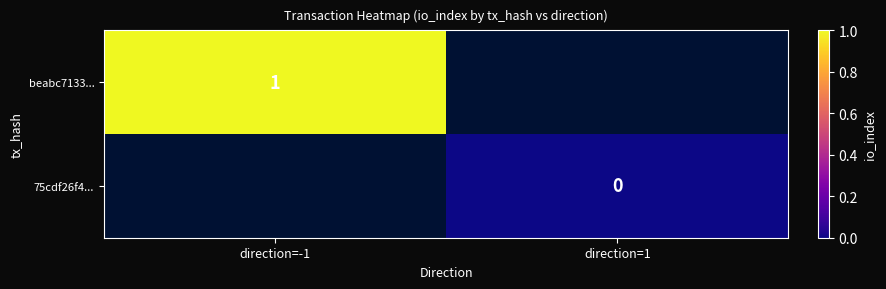

Is it true that beabc7133... equals 1 at direction=-1?

True